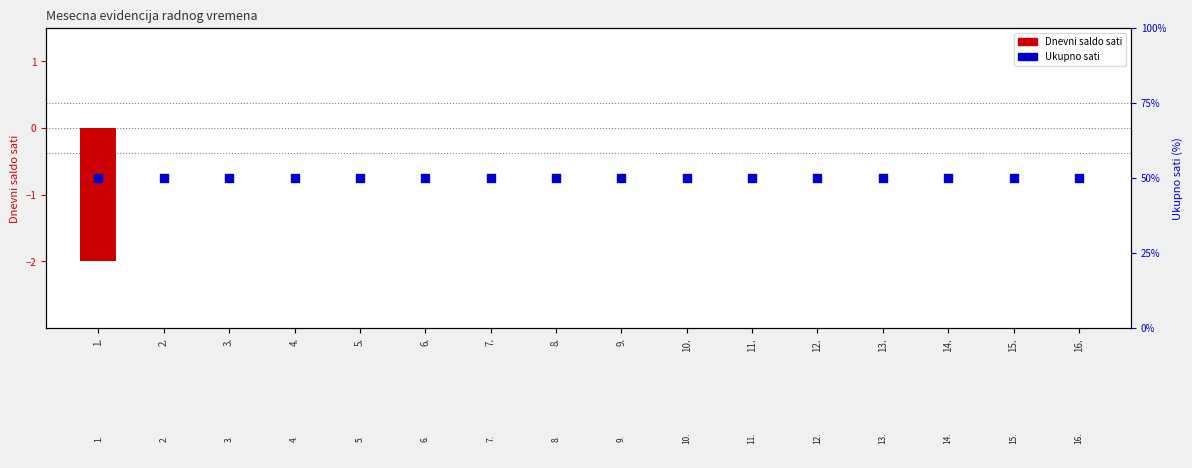

Is the value of Ukupno sati at 3. greater than the value of Dnevni saldo sati at 15.?

Yes